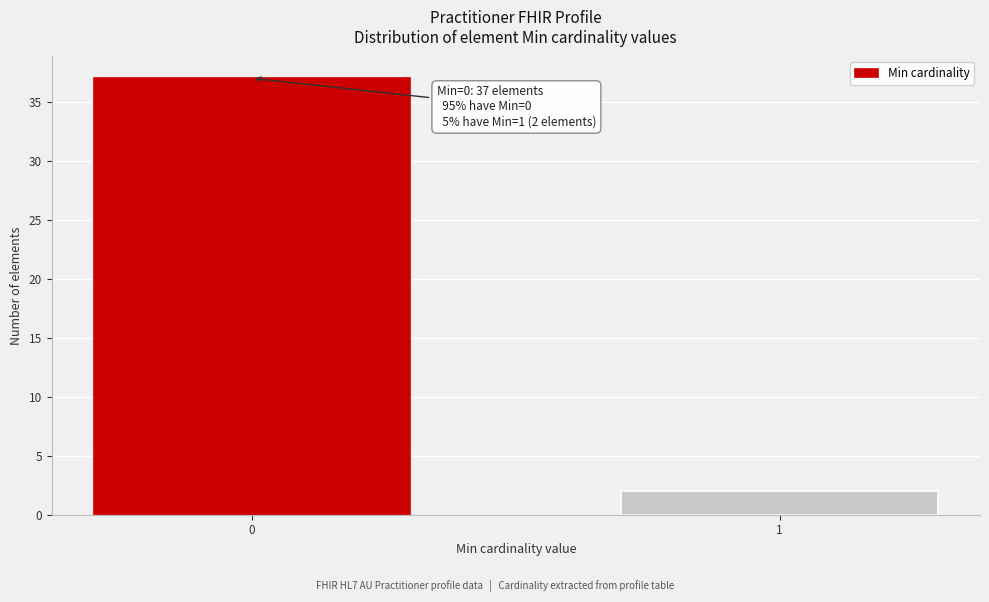

Reading right to left, transcribe all the data shown in this chart.

2	37